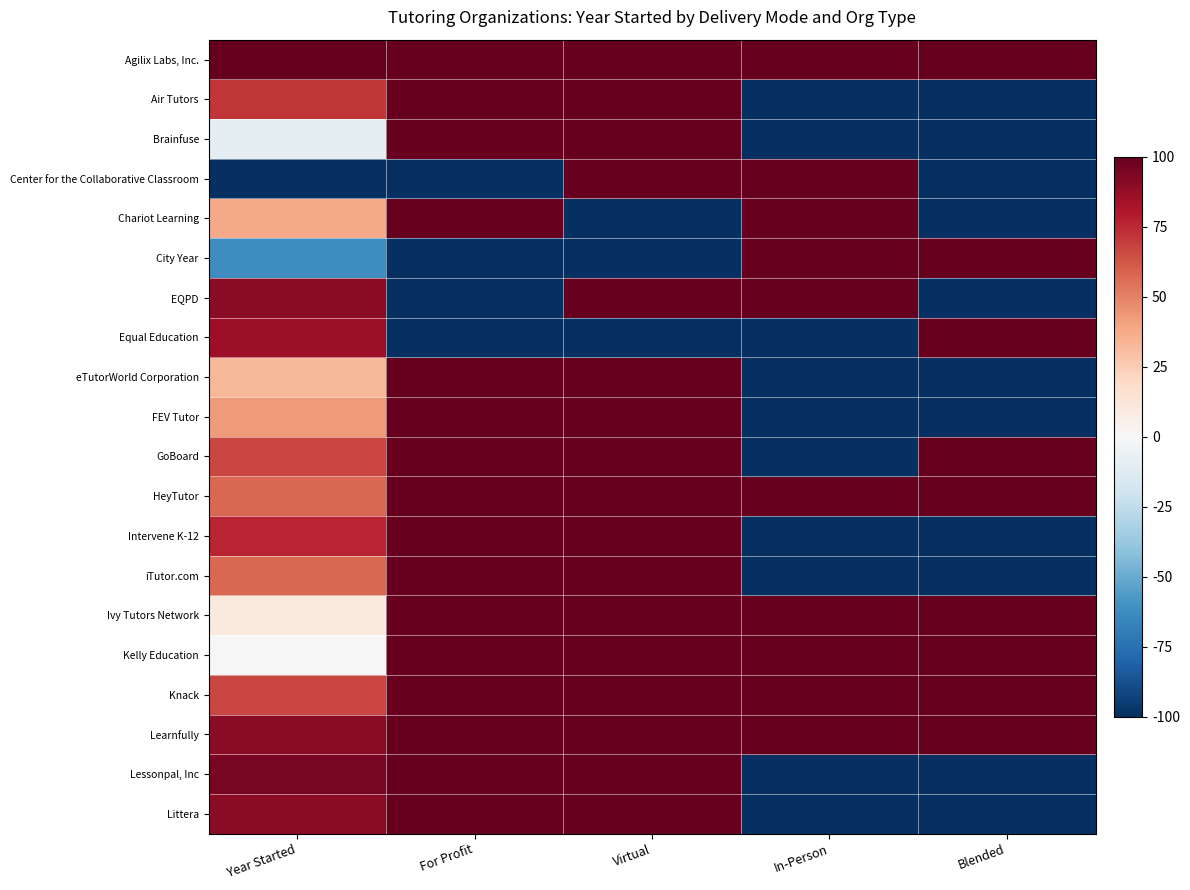

What is the spread (max minus min) of values at Blended?

200.0